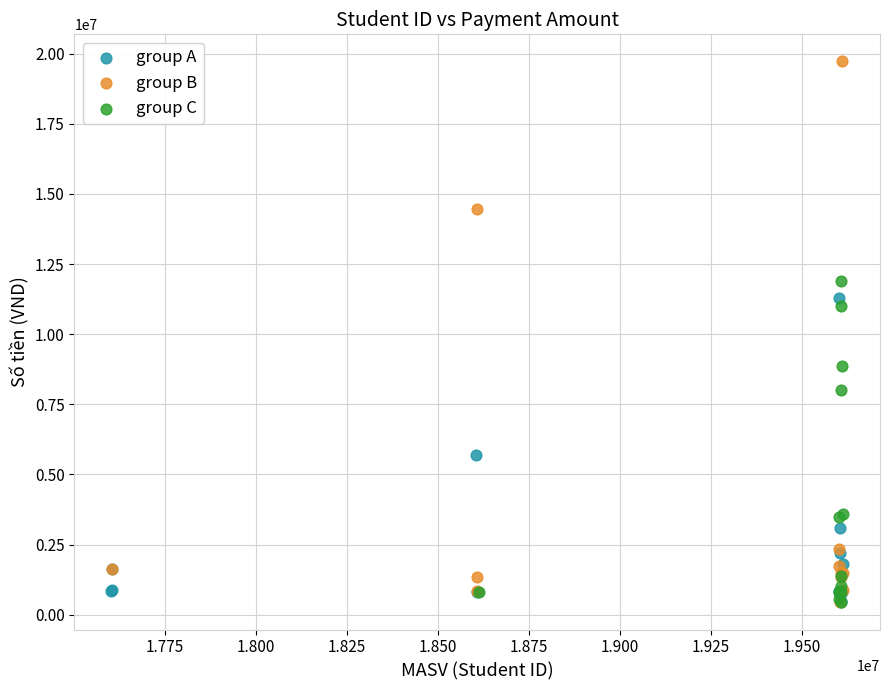

Which series reaches the maximum Y coordinate?

group B